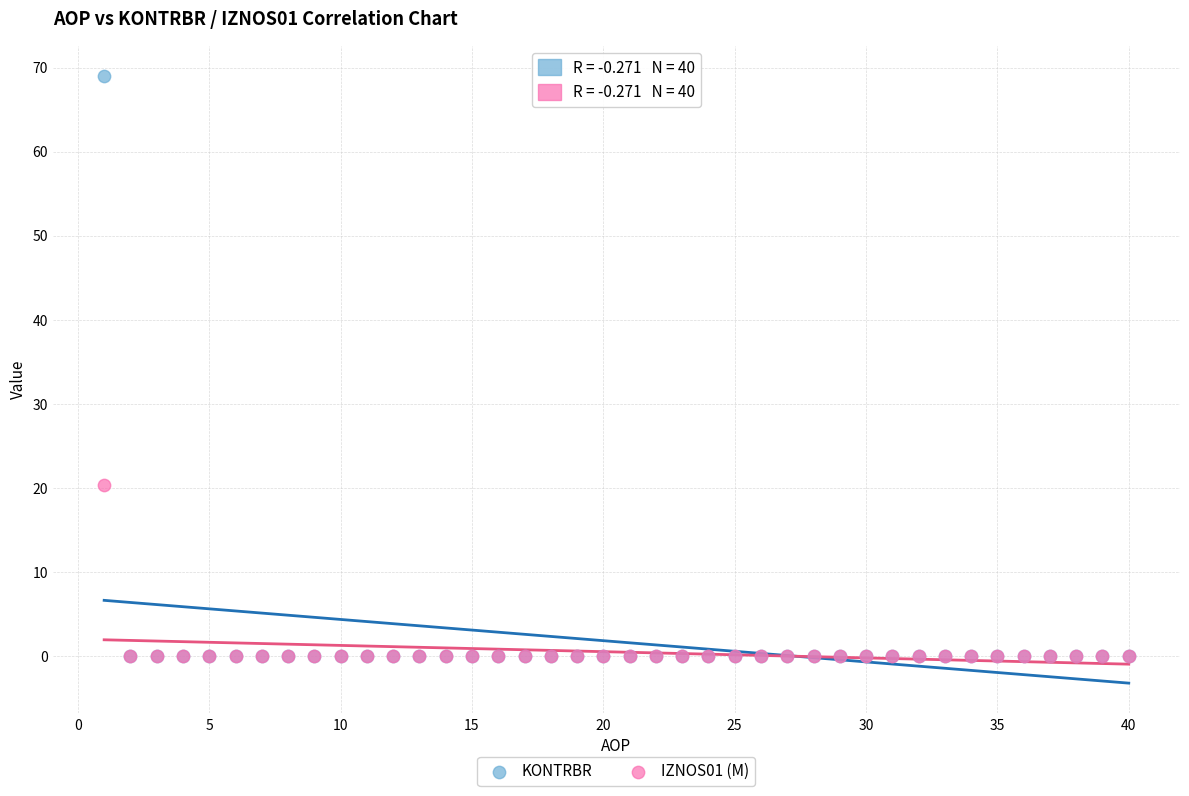

Across all series, what Y value is closest to 34?

20.3